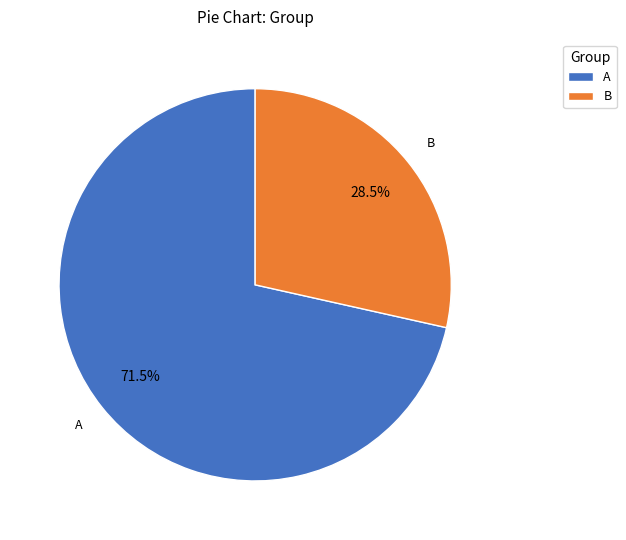

How many slices are in this pie chart?

2